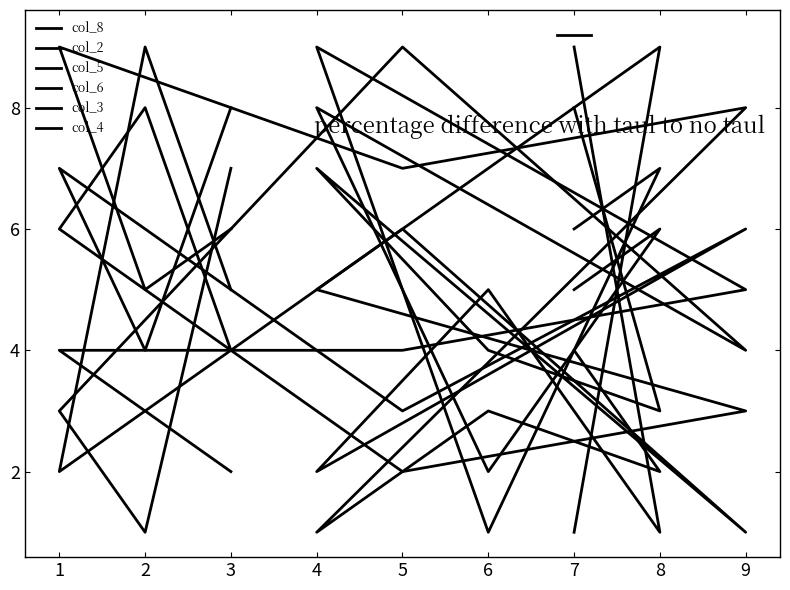

After their last crossing, which series has the higher values: col_2 or col_8?

col_2